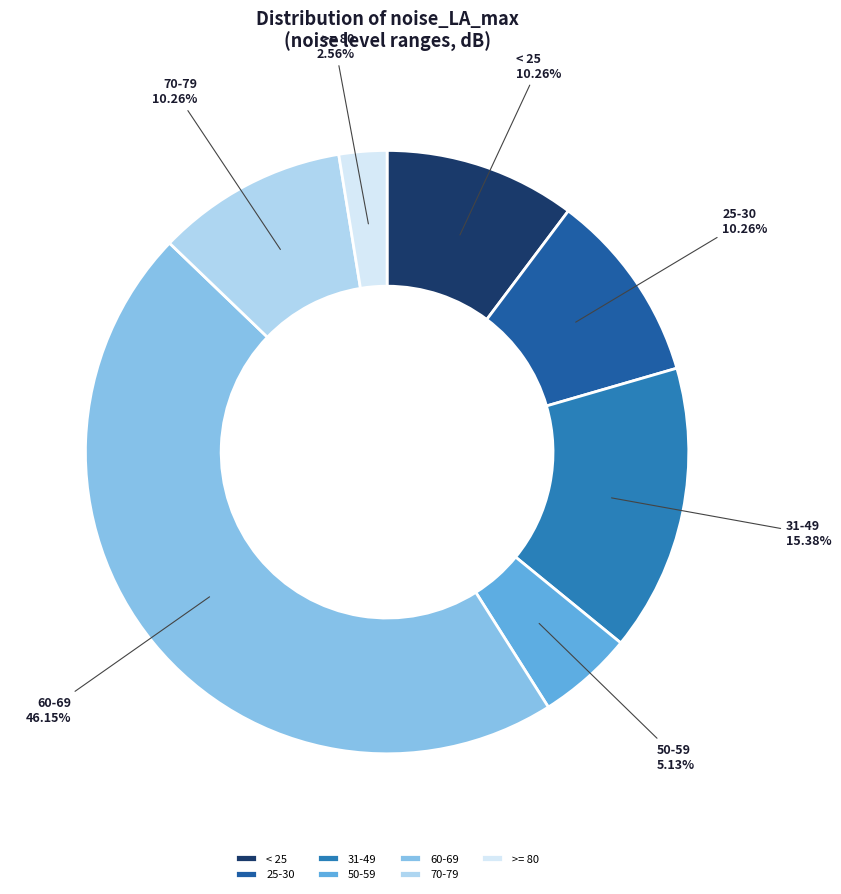

To the nearest percent, what is the average slice percentage?

14%